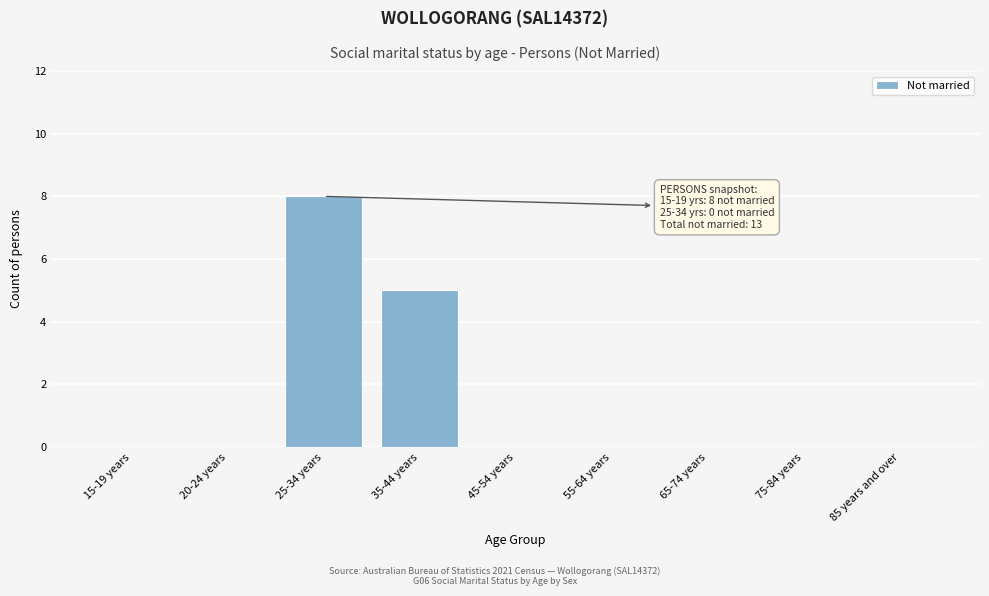

Reading left to right, list all the values displayed in this chart.

15-19 years=0	20-24 years=0	25-34 years=8	35-44 years=5	45-54 years=0	55-64 years=0	65-74 years=0	75-84 years=0	85 years and over=0